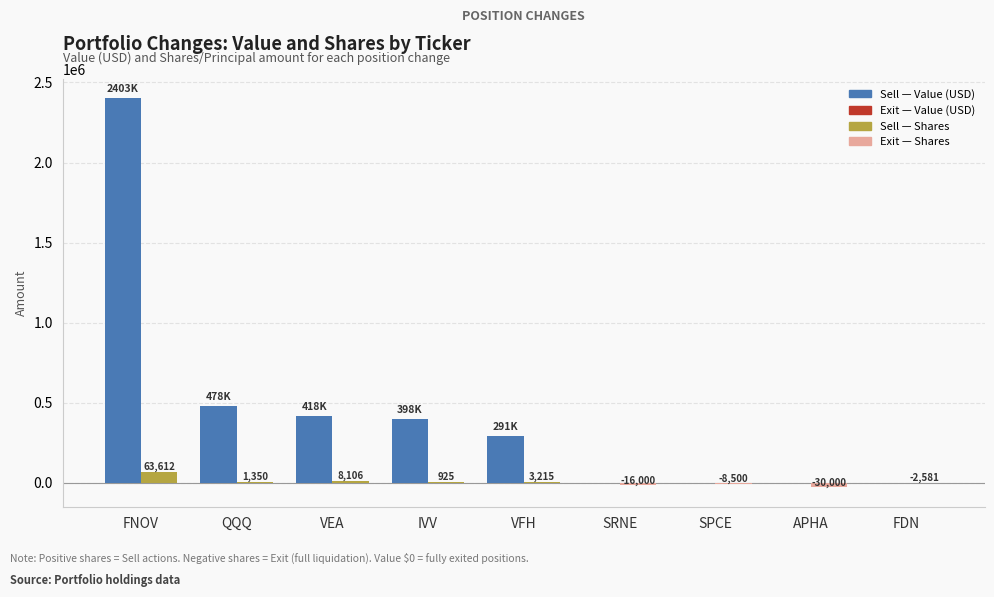

Which category has the highest value across all series?

FNOV